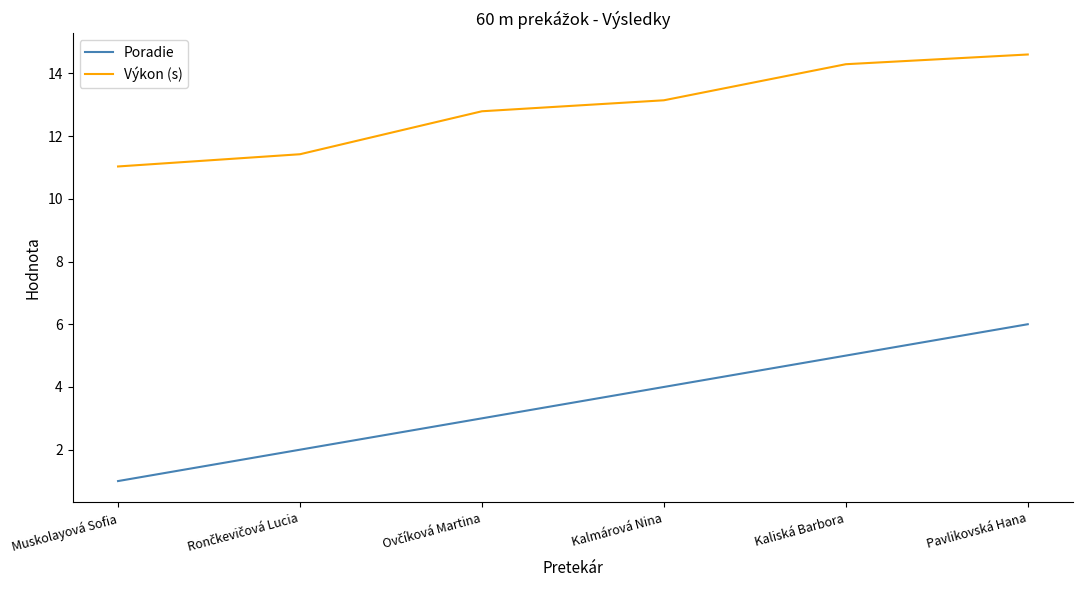

At how many categories does at least one series exceed 10?

6